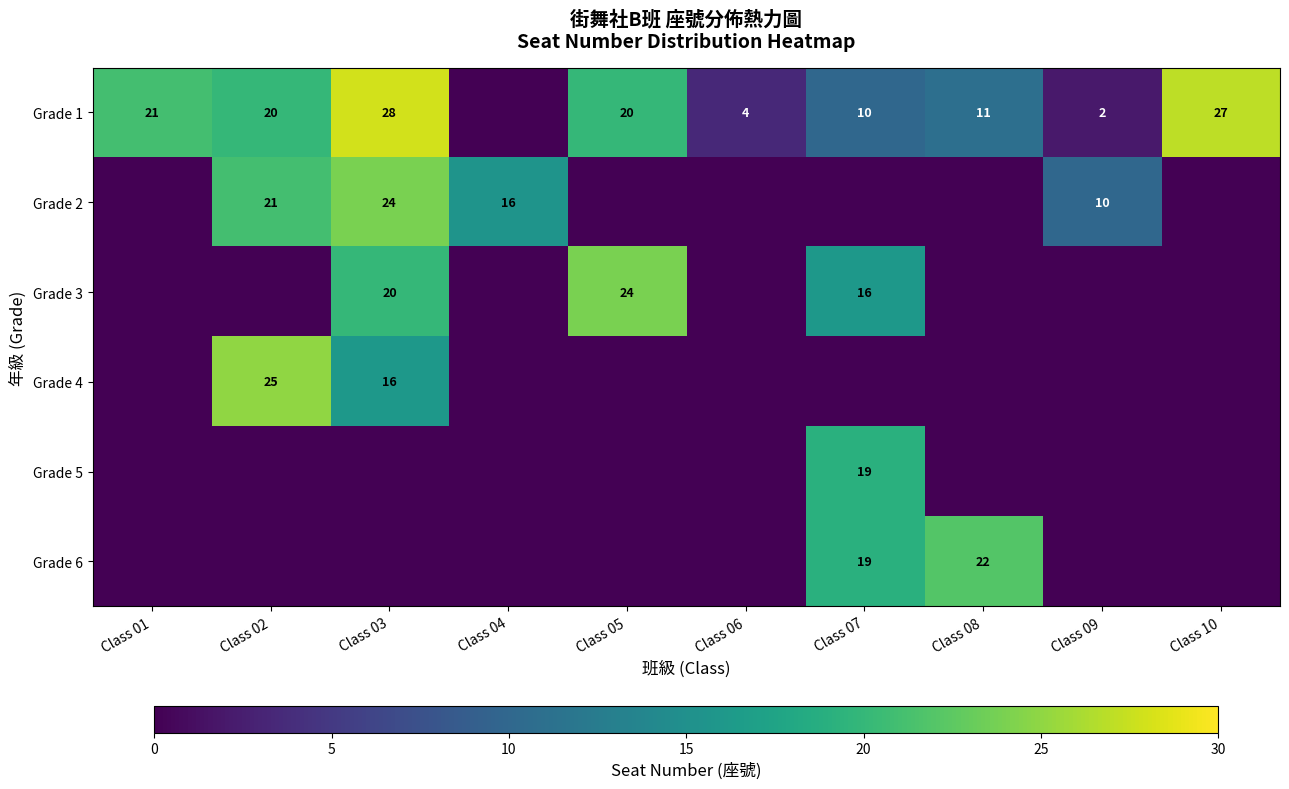

The Grade 3 series shows 25 at Class 07. True or false?

False